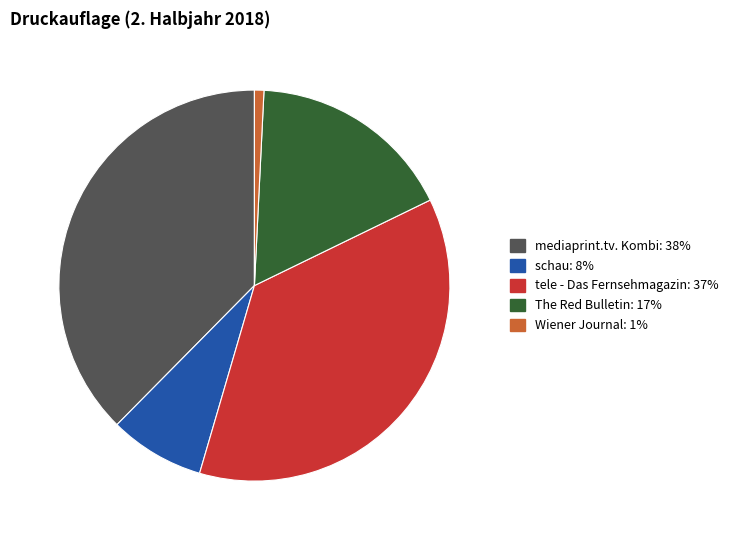

Is it true that tele - Das Fernsehmagazin is 23% of the pie?

False